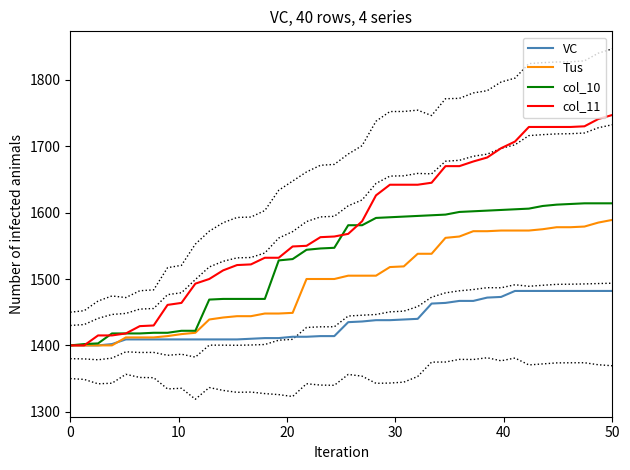

What is the minimum value for Tus?

1400